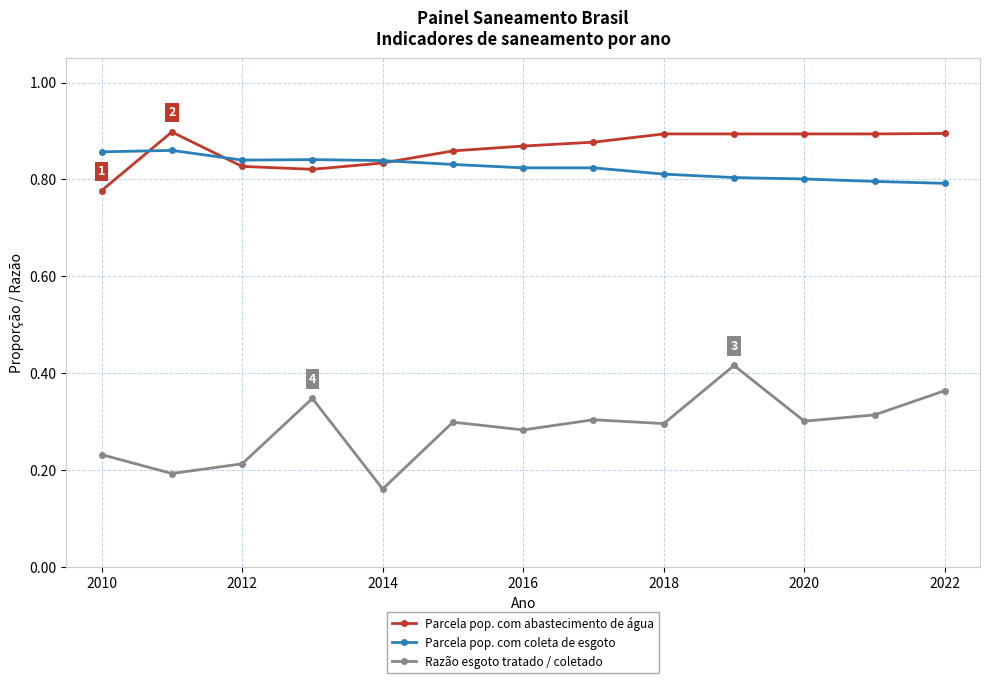

True or false: Parcela pop. com abastecimento de água and Razão esgoto tratado / coletado cross at least once.

False